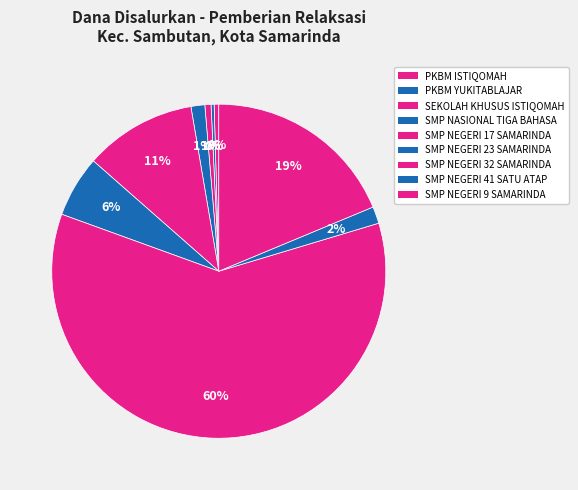

Does SMP NEGERI 32 SAMARINDA represent more than half of the total?

Yes